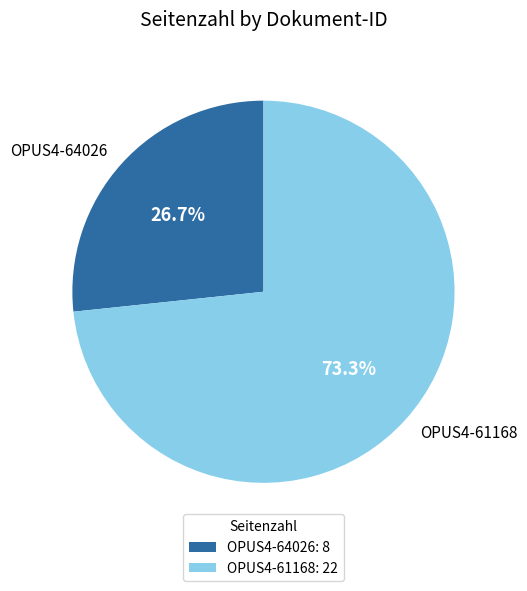

Approximately how many times larger is the value at OPUS4-64026 compared to OPUS4-61168?

0.4